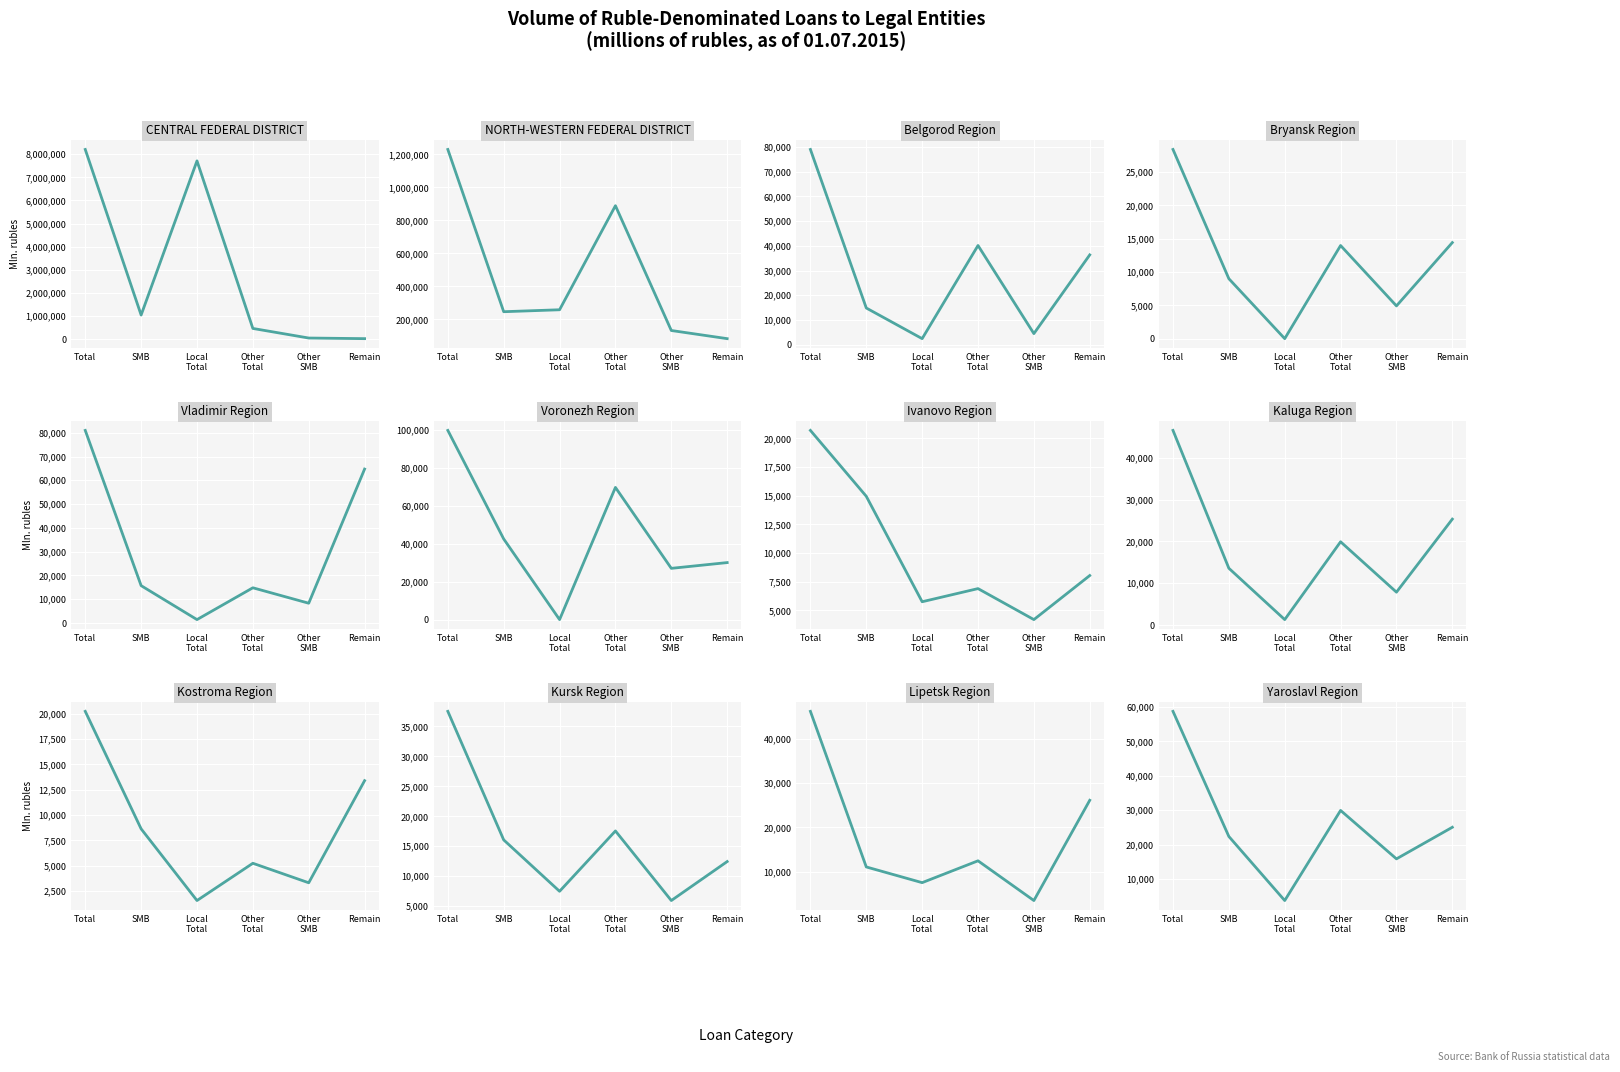

True or false: Small & Medium Businesses and Total intersect in this chart.

False